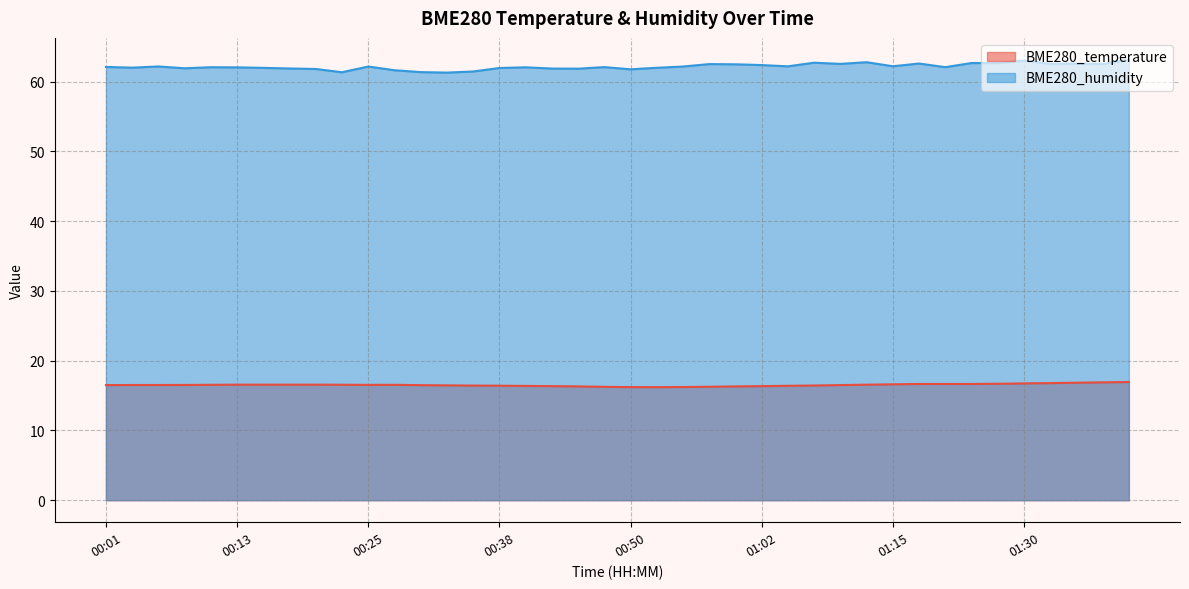

How many values in the BME280_humidity series are below 62?

14